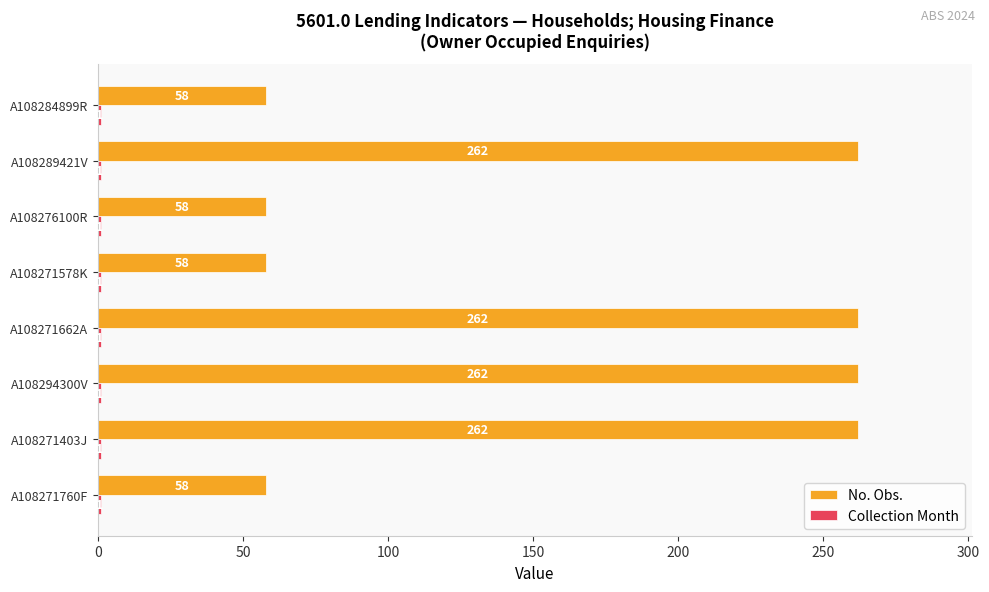

What is the total value across all series at A108276100R?

59